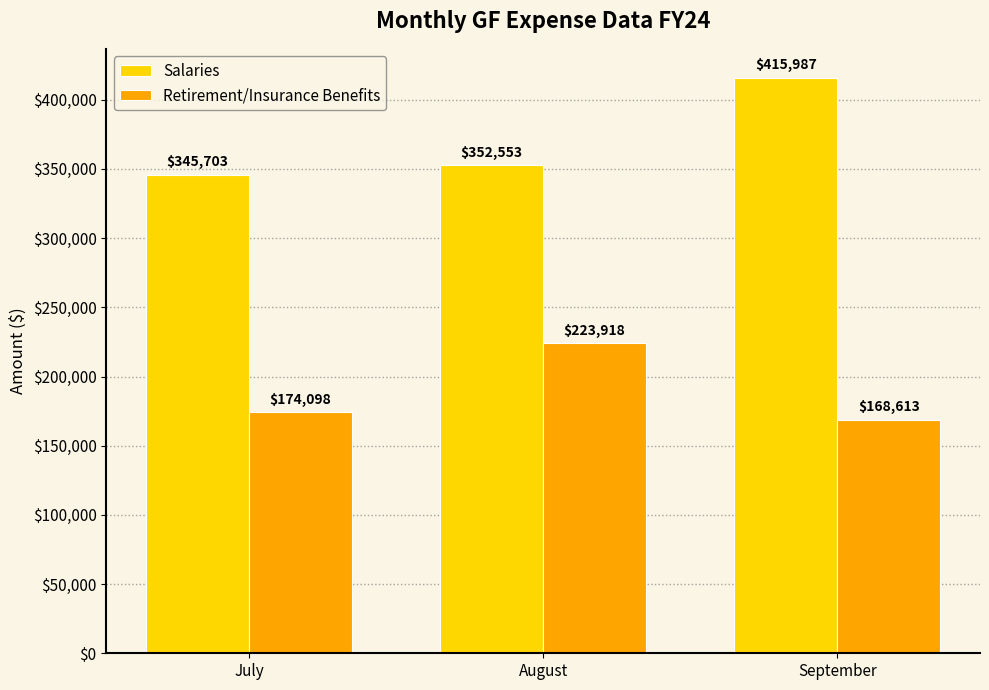

Is the value of Salaries at August greater than the value of Retirement/Insurance Benefits at September?

Yes